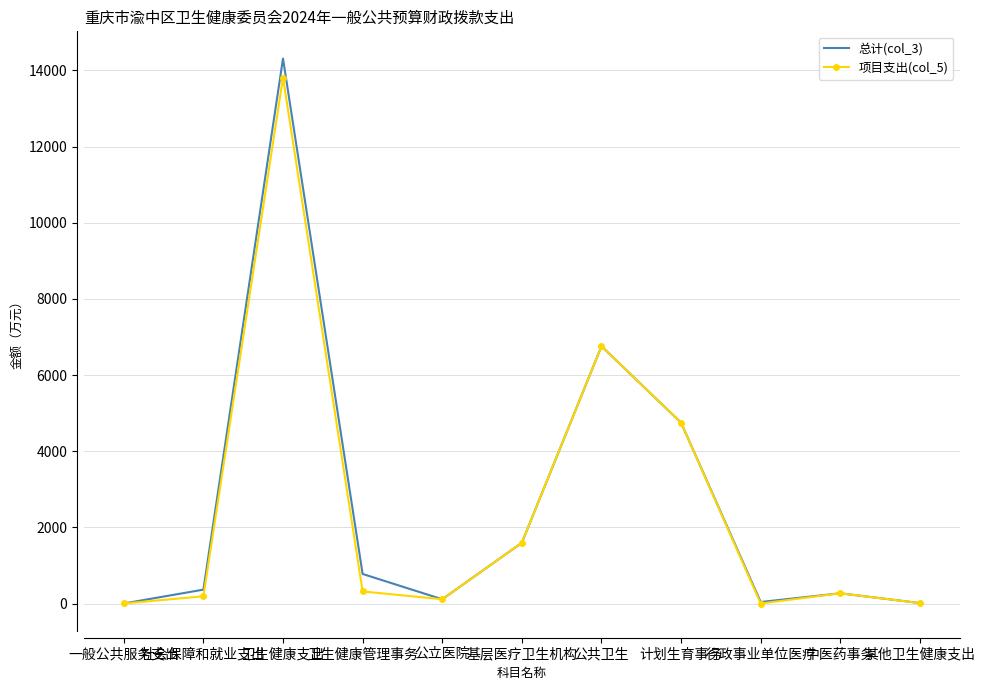

Is it true that 项目支出(col_5) equals 0.0 at 行政事业单位医疗?

True